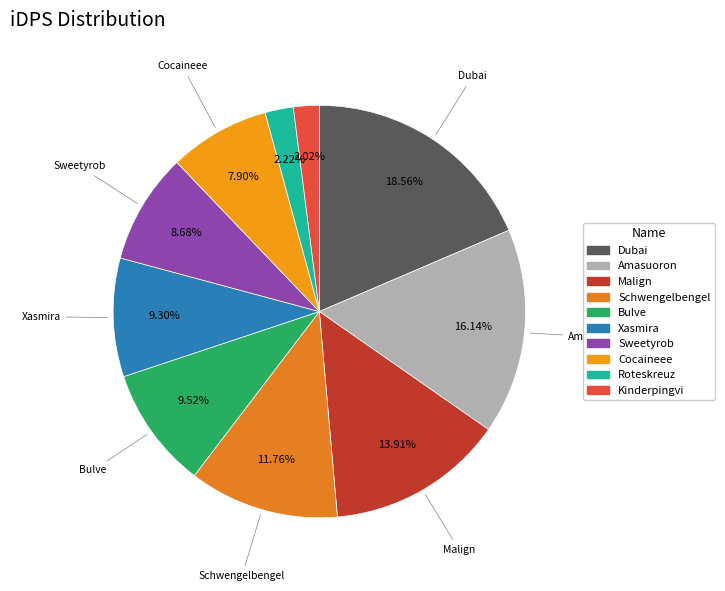

How many segments does this pie chart have?

10